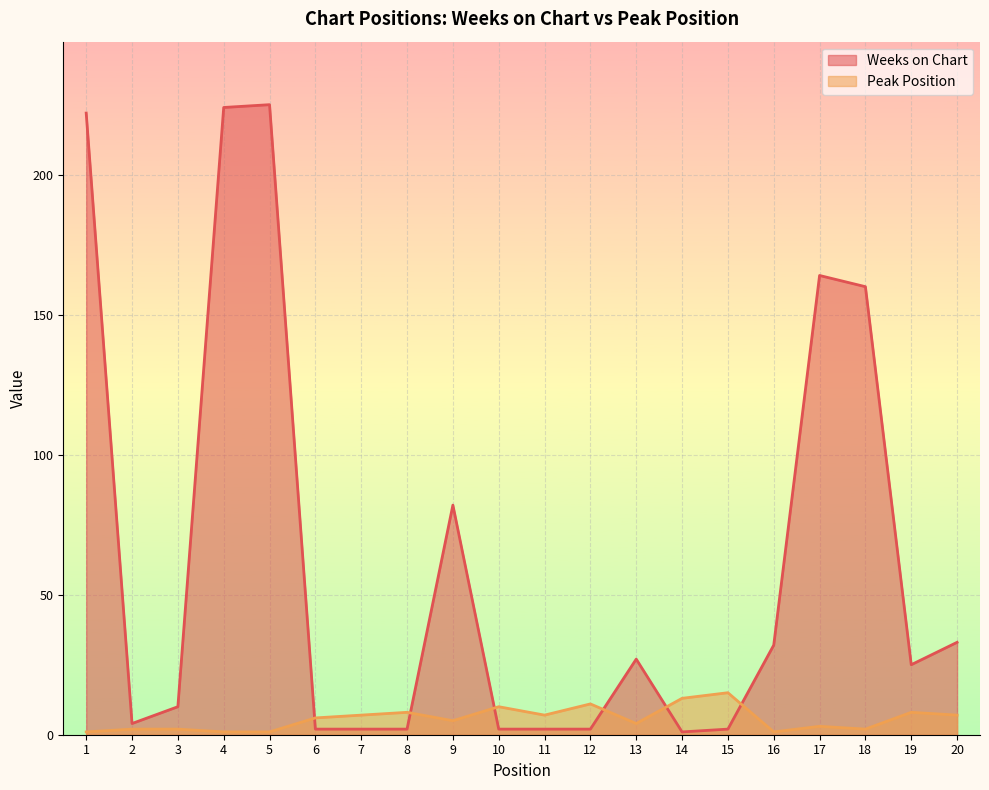

True or false: Peak Position has a value of 1 at 3.

False